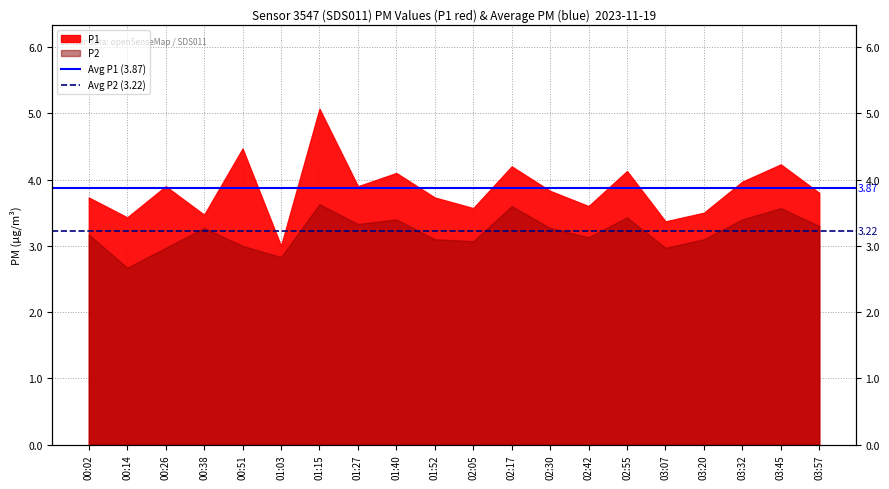

Which category has the lowest value in the Avg P1 (3.87) series?

00:02